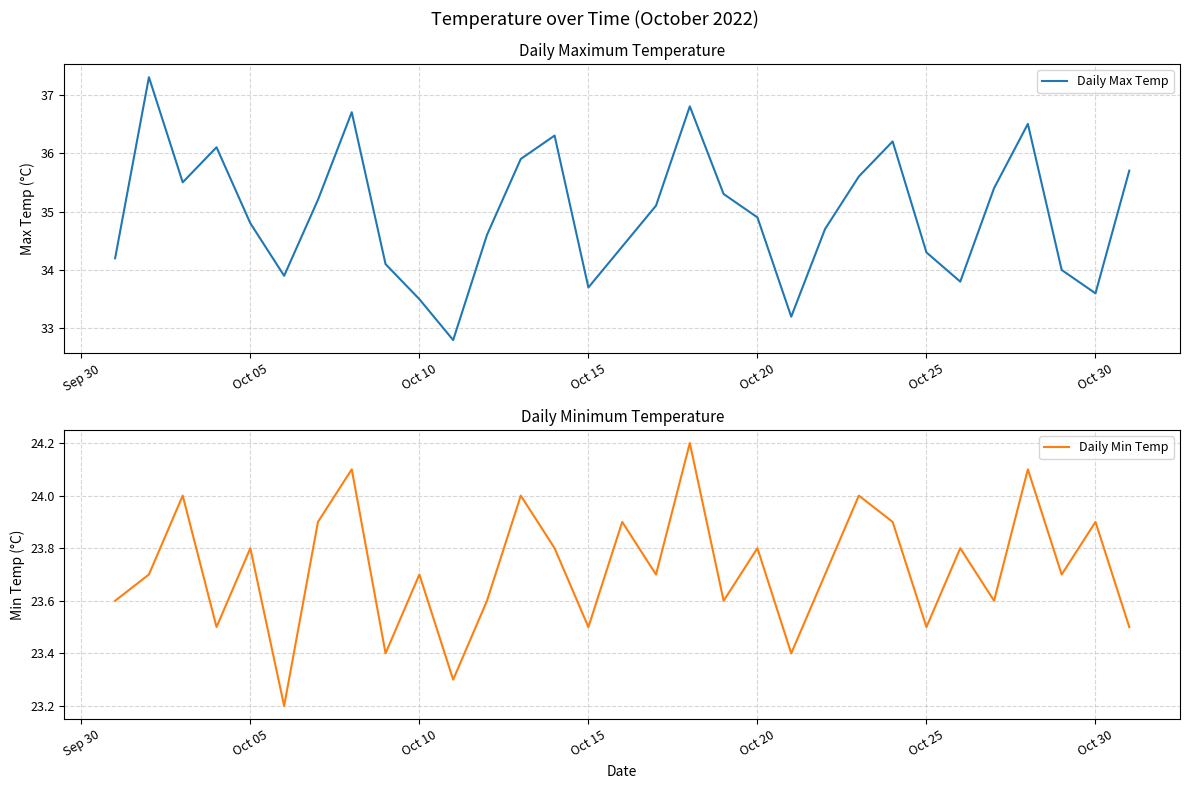

What is the highest value of the Daily Max Temp series?

37.3